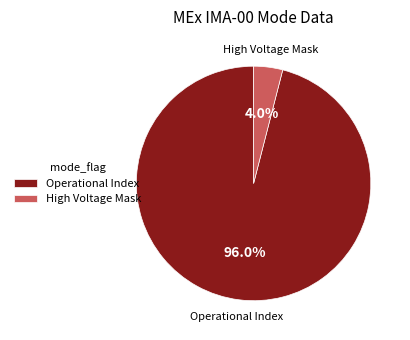

How many segments does this pie chart have?

2